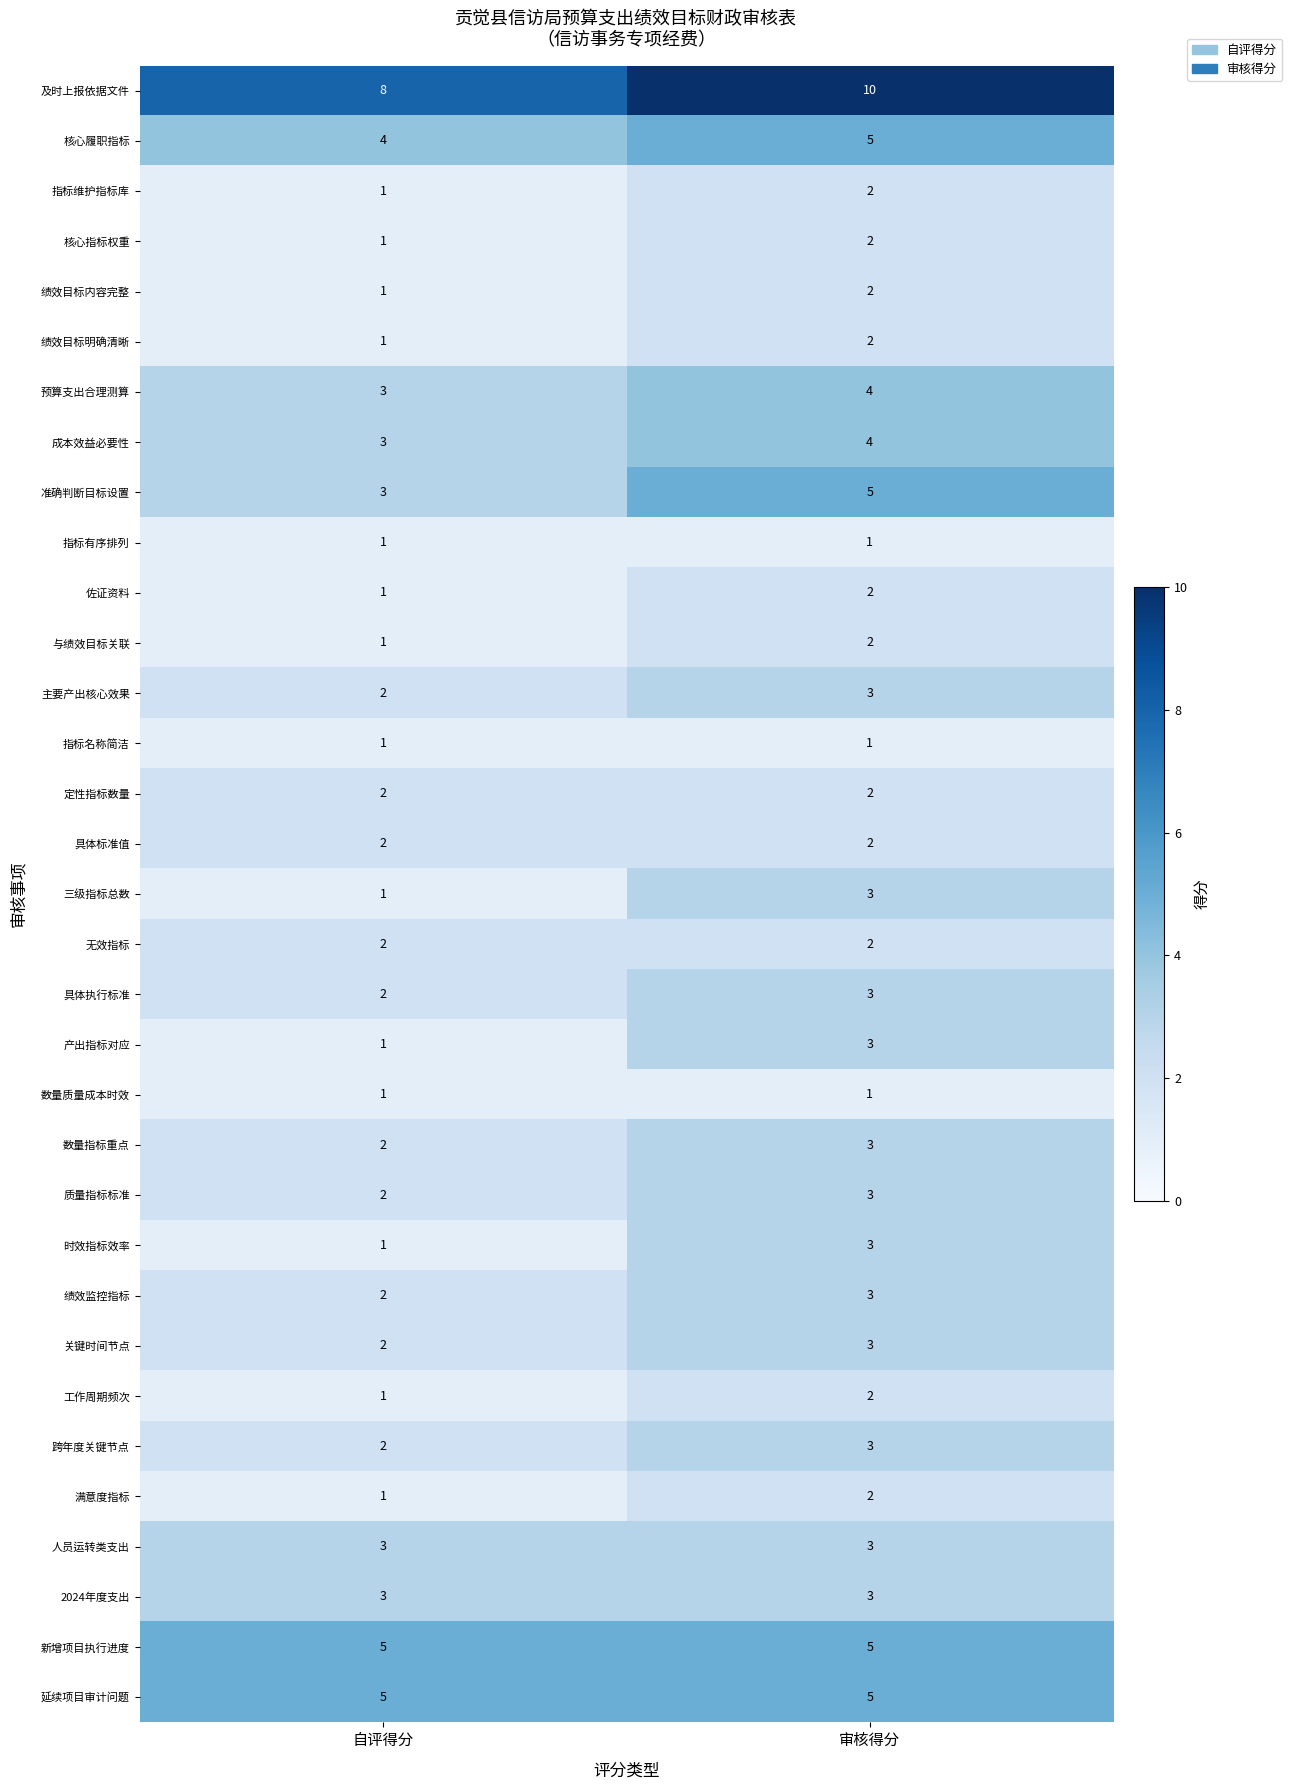

What is the difference between the highest and lowest values at 自评得分?

7